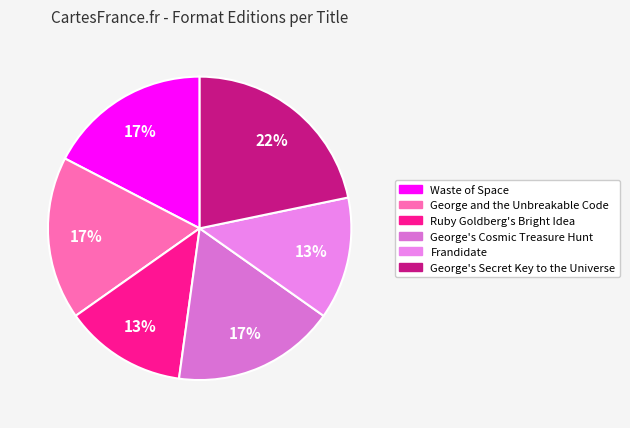

How many segments does this pie chart have?

6